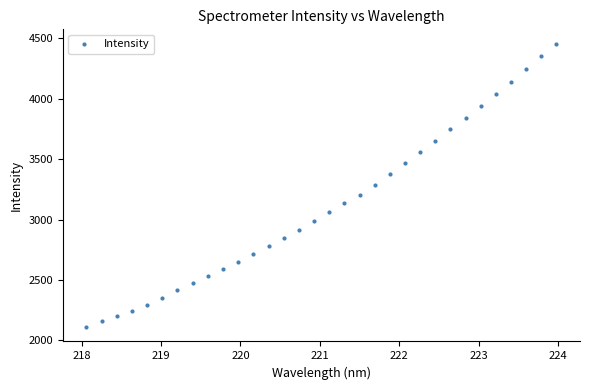

What is the range of Y values (max minus min)?

2350.2